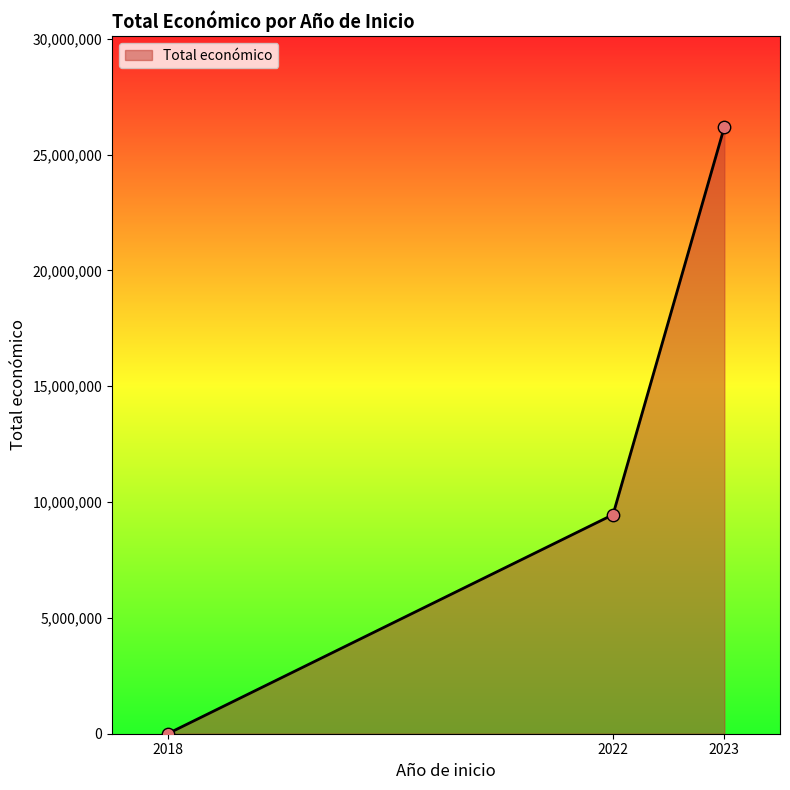

Which has a higher value, 2022 or 2023?

2023